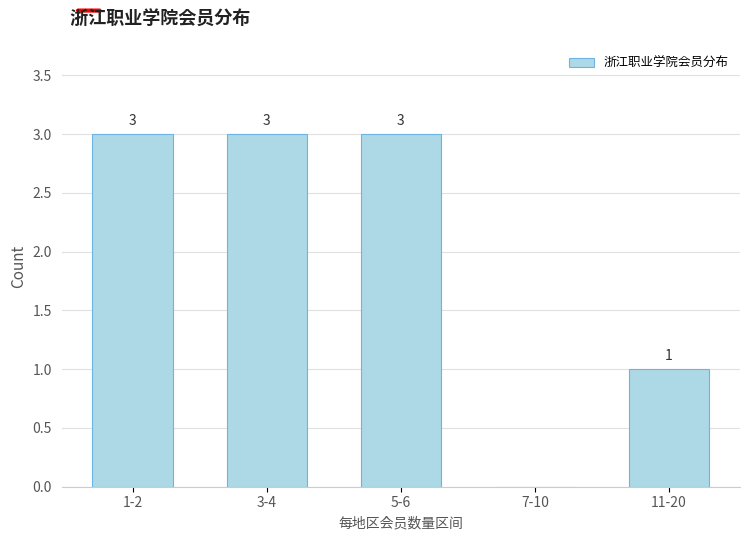

Reading left to right, list all the values displayed in this chart.

1-2=3	3-4=3	5-6=3	7-10=0	11-20=1